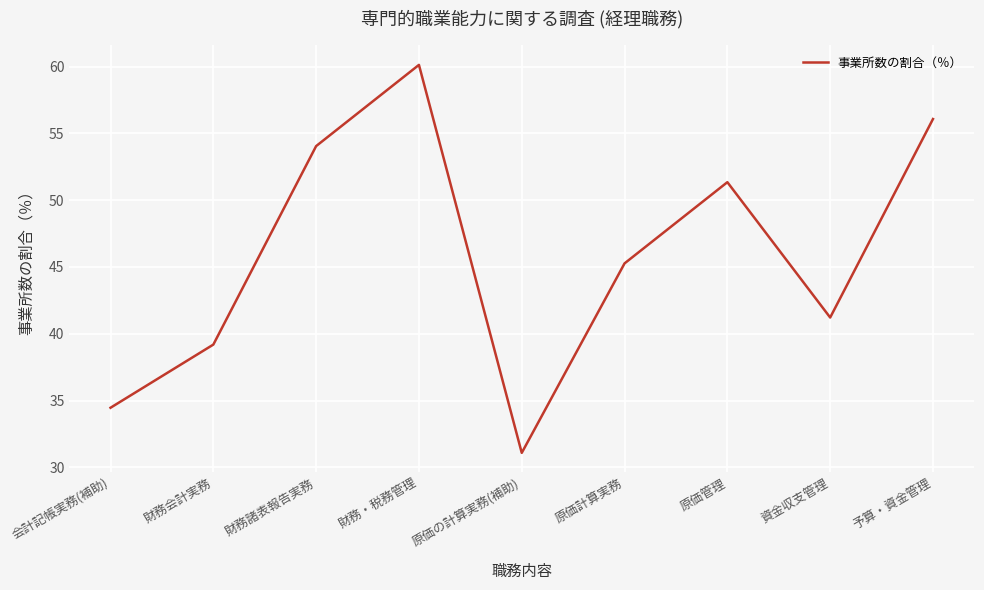

The chart shows a value of 54.1 at 財務諸表報告実務. True or false?

True